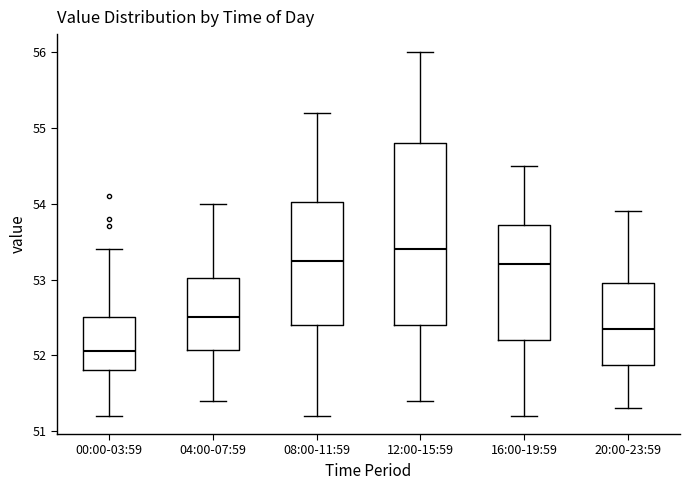

Reading left to right, transcribe this box plot: for each box, give where its median line is, the range the box spans, and where its two whiskers end, as read against the y-axis. The values are not printed on the chart, so give them approximately, as read against the axis.

00:00-03:59: median 52.1, box 51.8 to 52.5, whiskers 51.2 to 53.4
04:00-07:59: median 52.5, box 52.1 to 53.0, whiskers 51.4 to 54.0
08:00-11:59: median 53.3, box 52.4 to 54.0, whiskers 51.2 to 55.2
12:00-15:59: median 53.4, box 52.4 to 54.8, whiskers 51.4 to 56.0
16:00-19:59: median 53.2, box 52.2 to 53.7, whiskers 51.2 to 54.5
20:00-23:59: median 52.4, box 51.9 to 53.0, whiskers 51.3 to 53.9